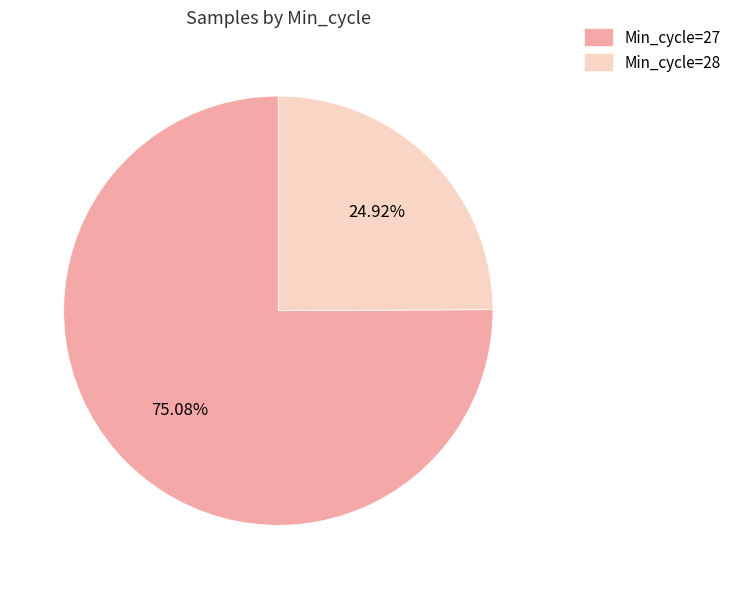

The Min_cycle=28 slice represents 40% of the pie. True or false?

False